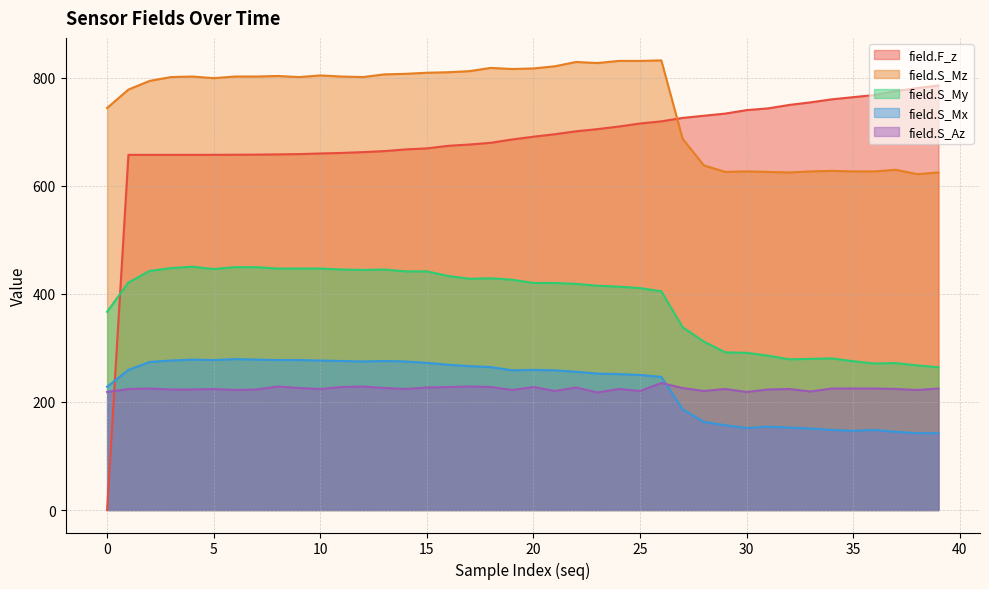

What are all the series names shown in the legend?

field.F_z, field.S_Mz, field.S_My, field.S_Mx, field.S_Az